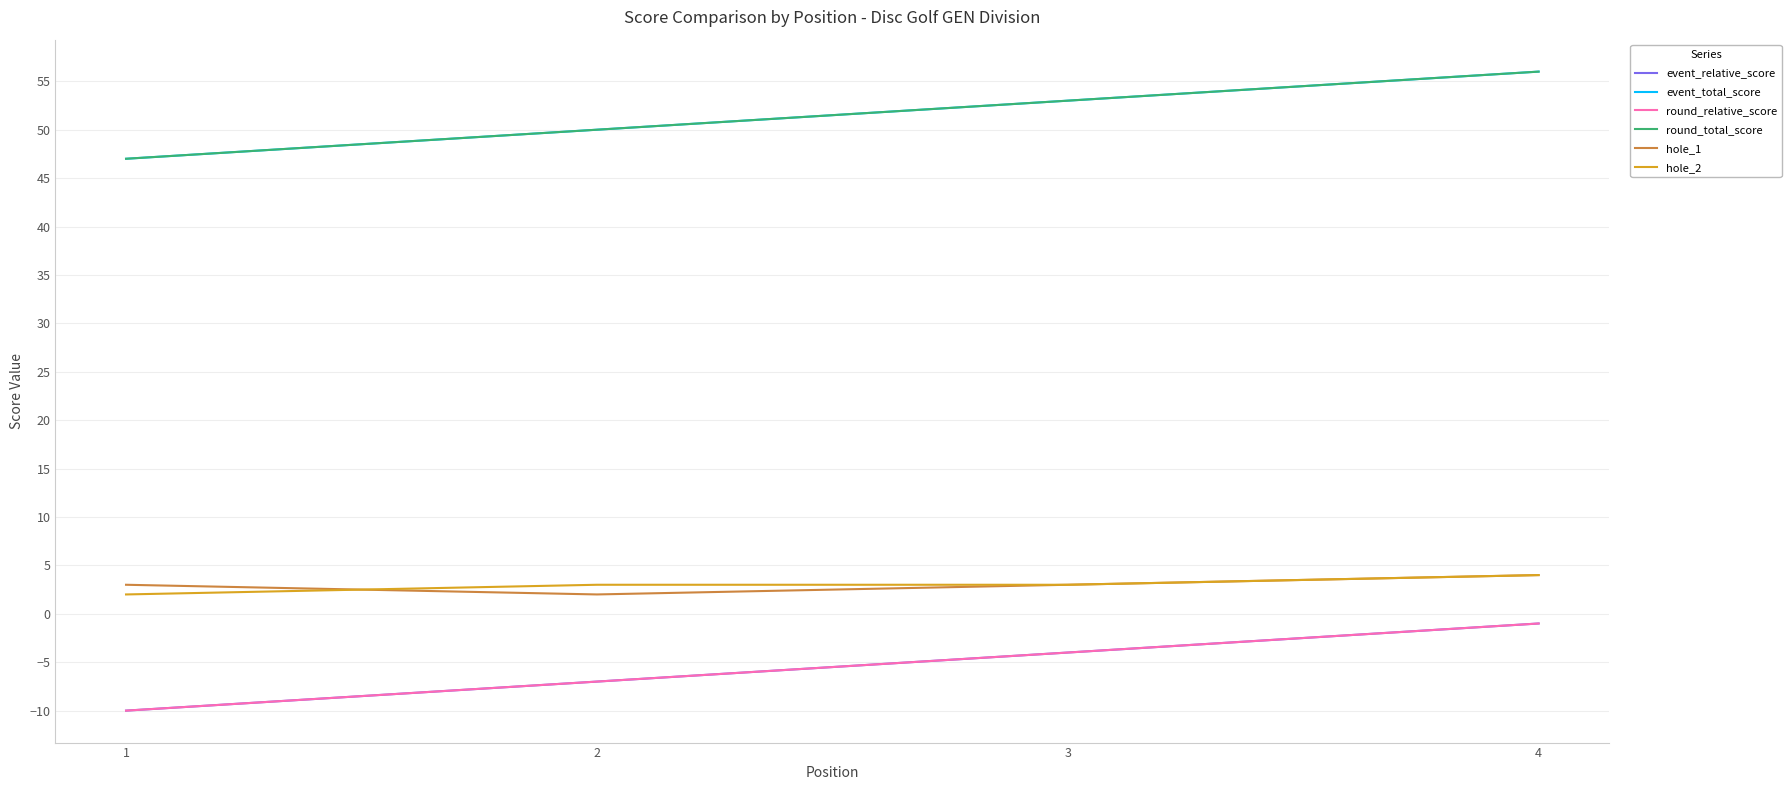

What is the difference between the maximum and minimum values in the hole_2 series?

2